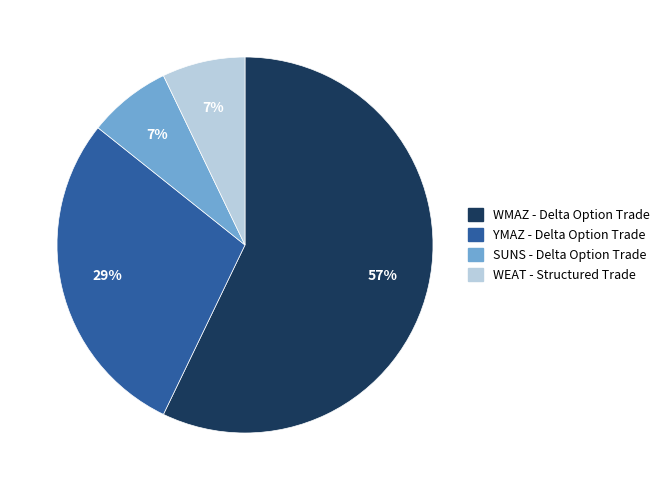

To the nearest percent, what is the average slice percentage?

25%